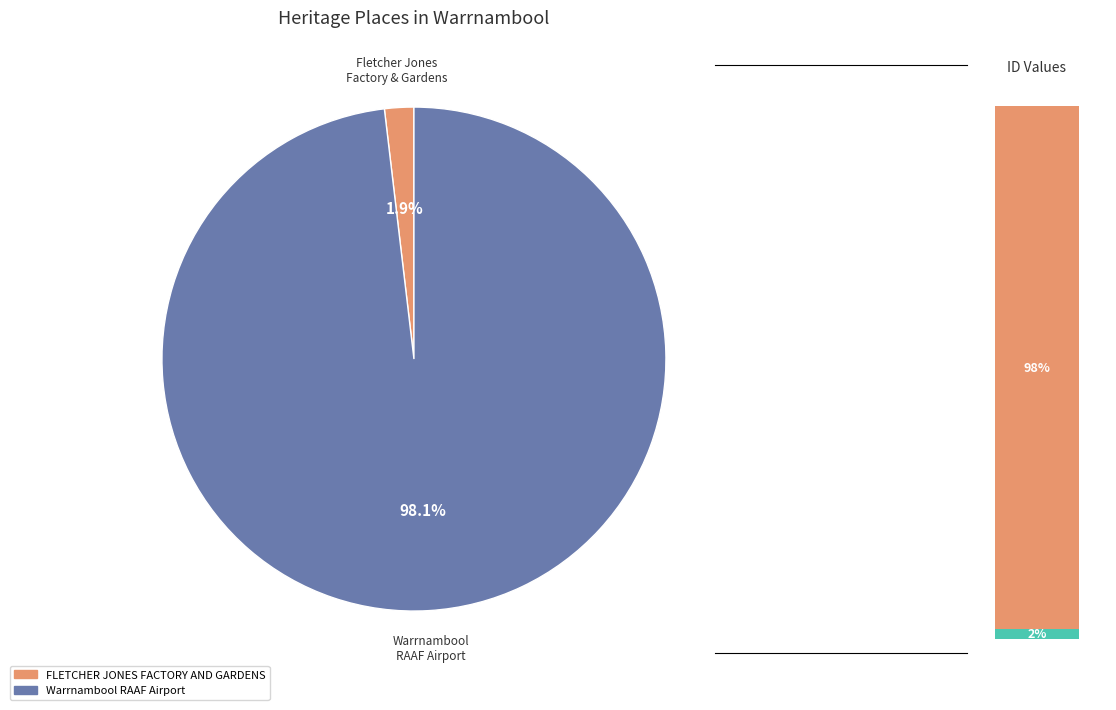

To the nearest percent, what portion does FLETCHER JONES FACTORY AND GARDENS represent?

2%